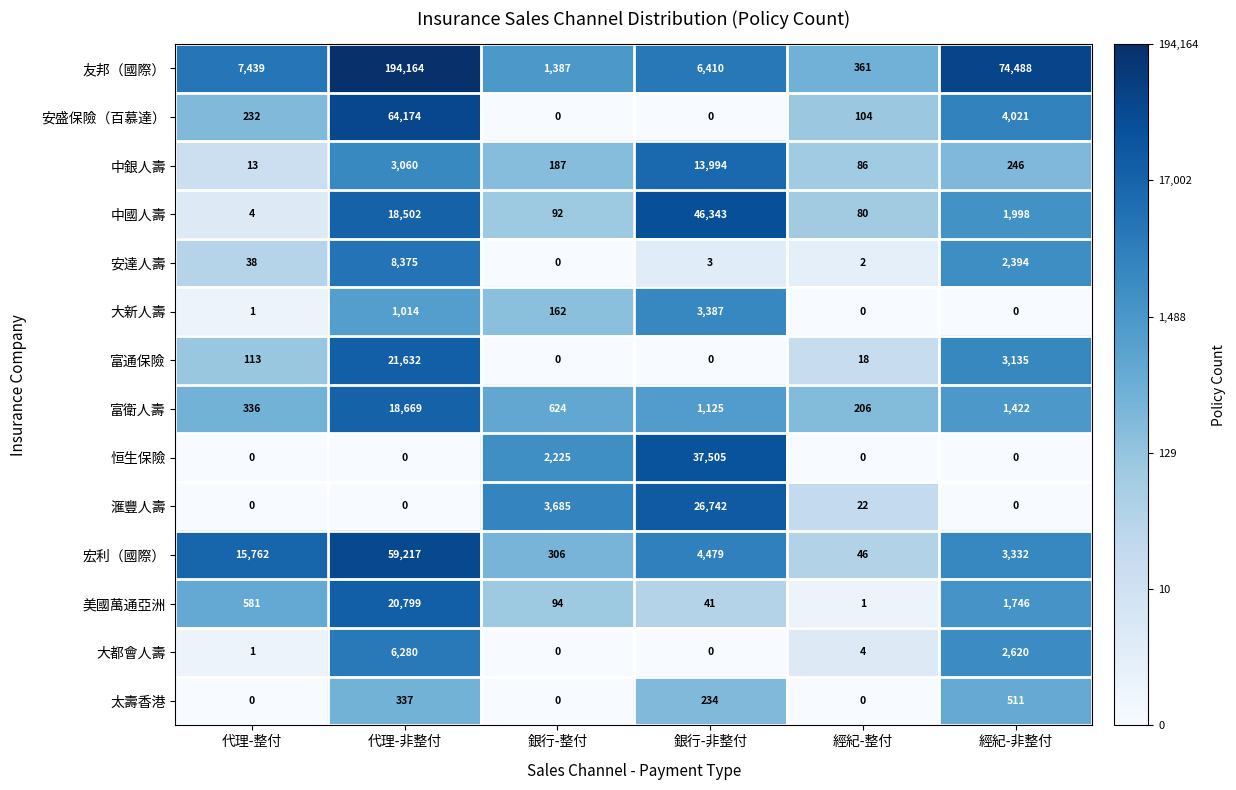

At which category does the chart reach its peak across all series?

代理-非整付